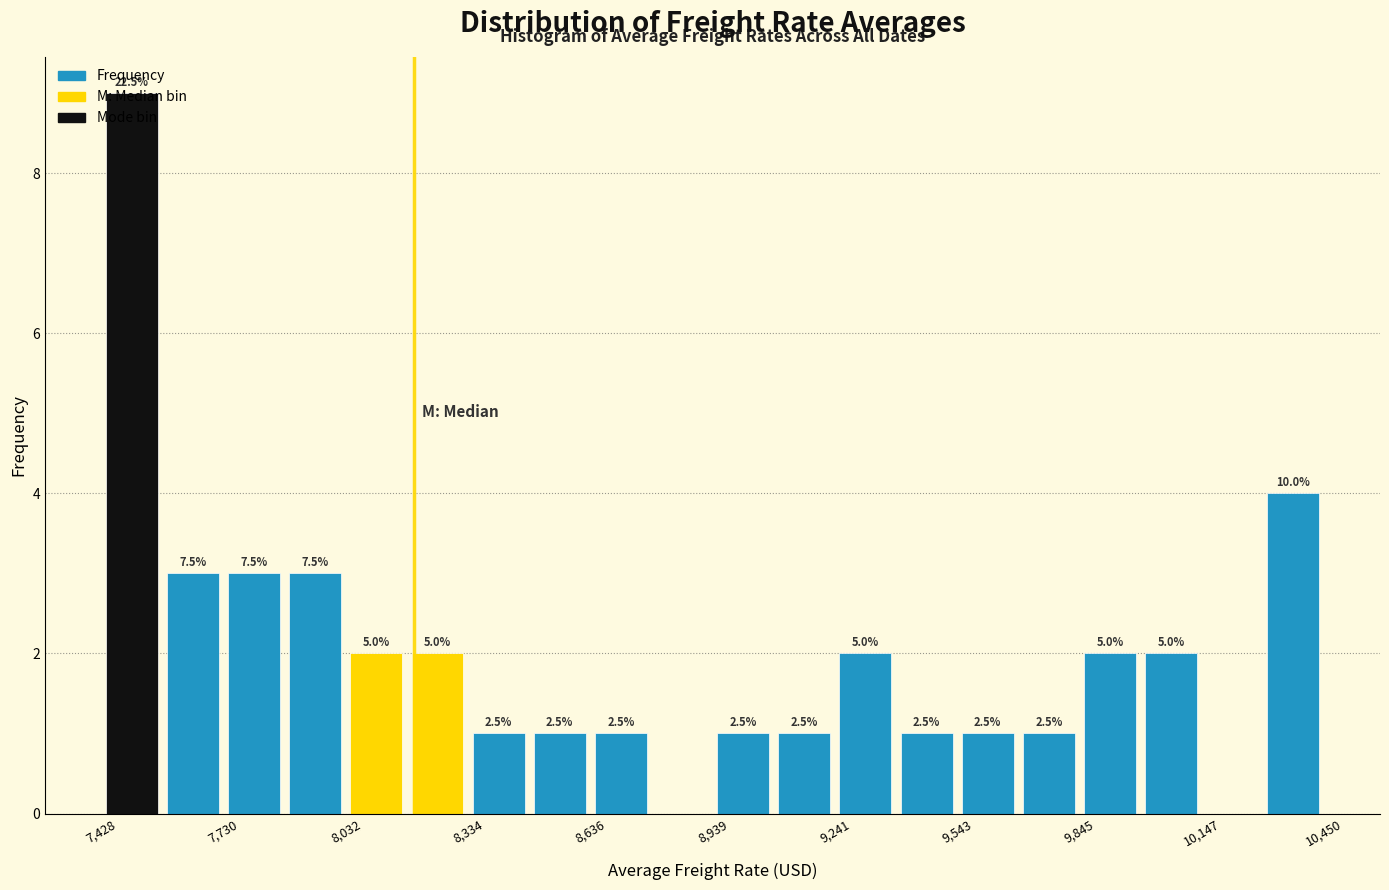

Around what value on the x-axis is the tallest bar? Give the approximate position of its centre, as read against the axis.

7500